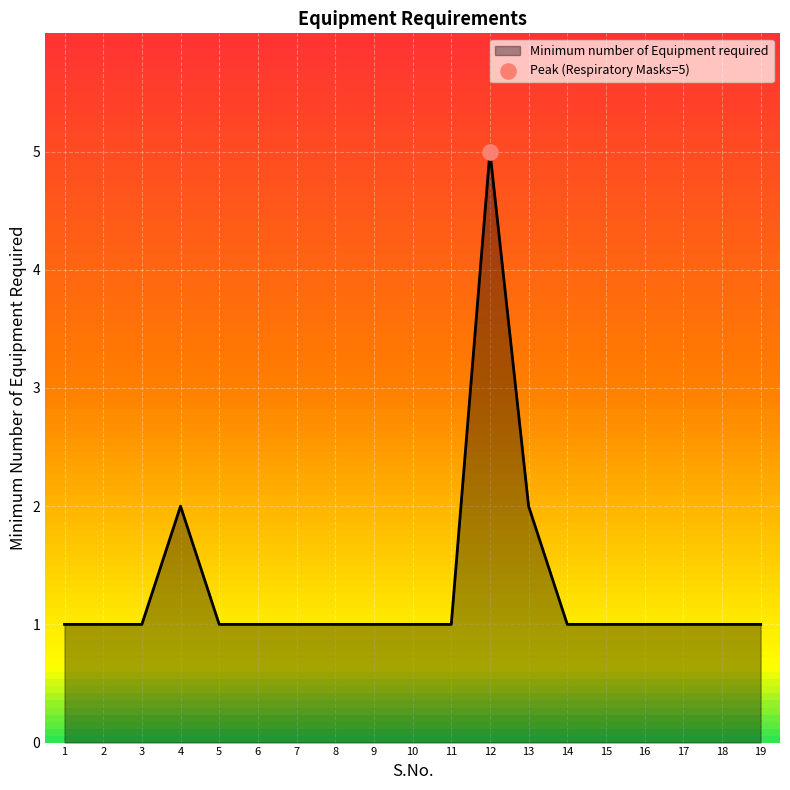

What is the ratio of the value at 4 to the value at 15?

2.0